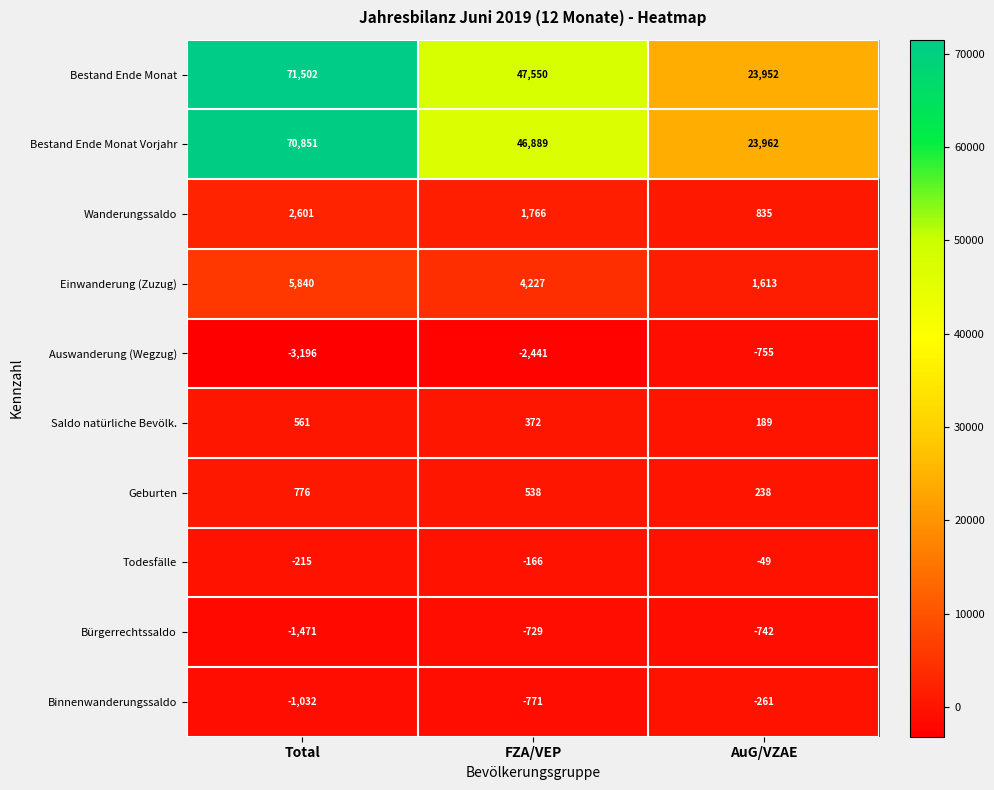

The value of Bestand Ende Monat Vorjahr at FZA/VEP is 80912. True or false?

False